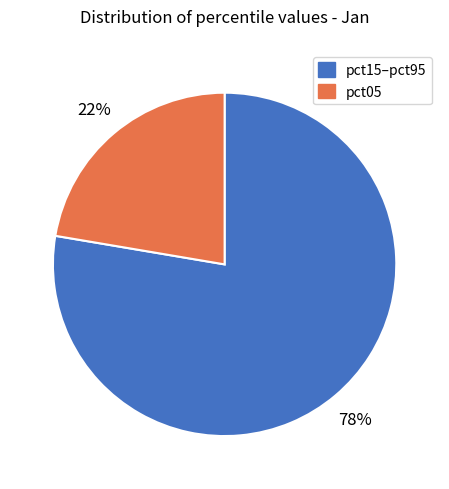

To the nearest percent, what percentage of the pie is pct15–pct95?

78%